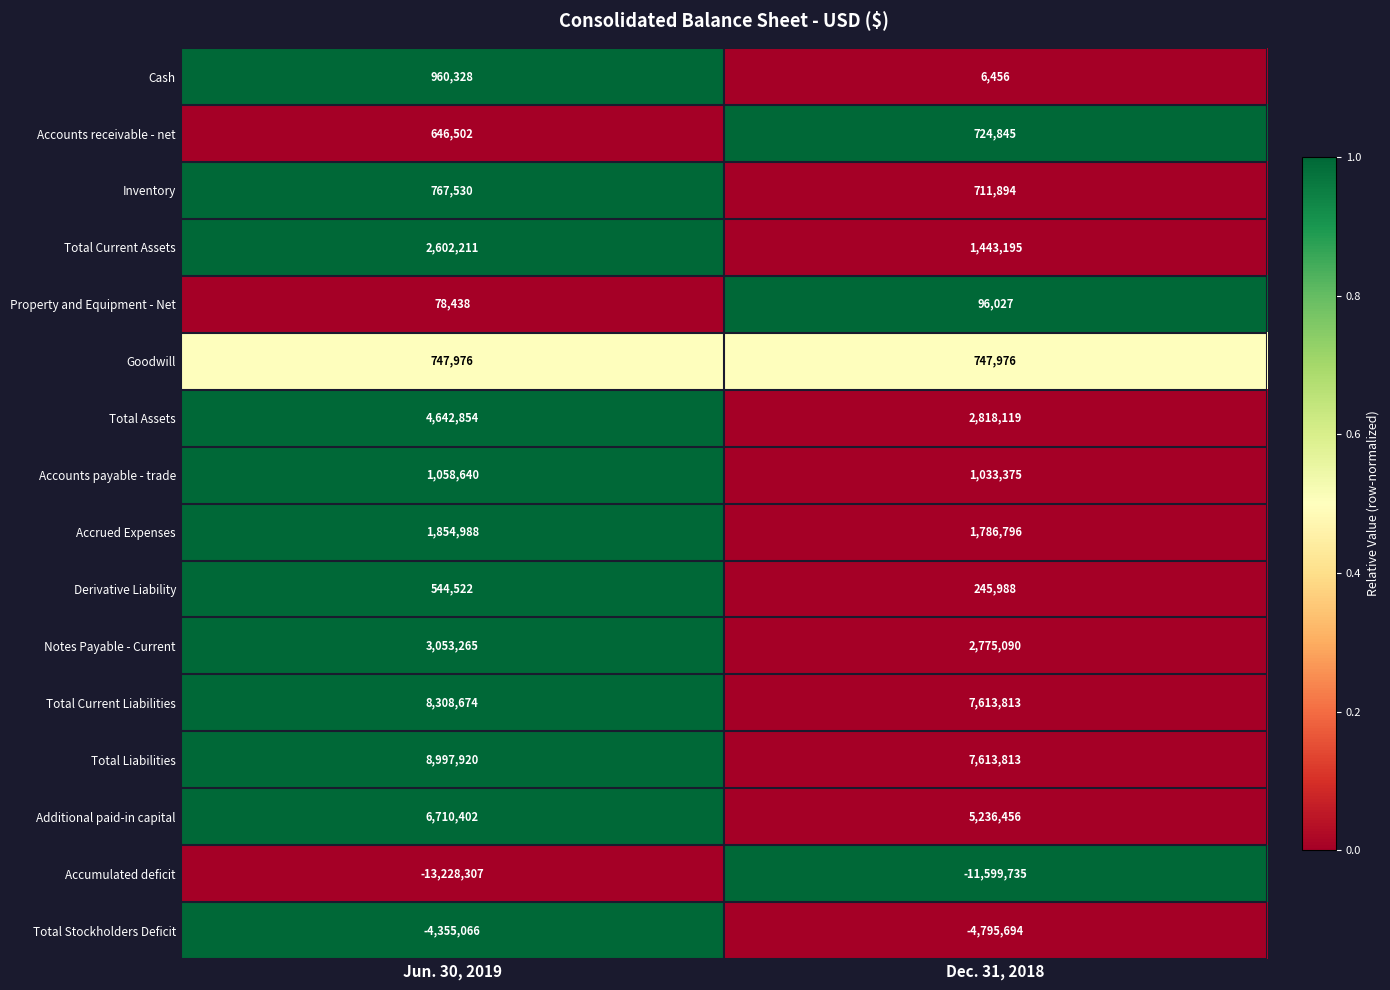

At which label is Property and Equipment - Net closest to 87232?

Jun. 30, 2019